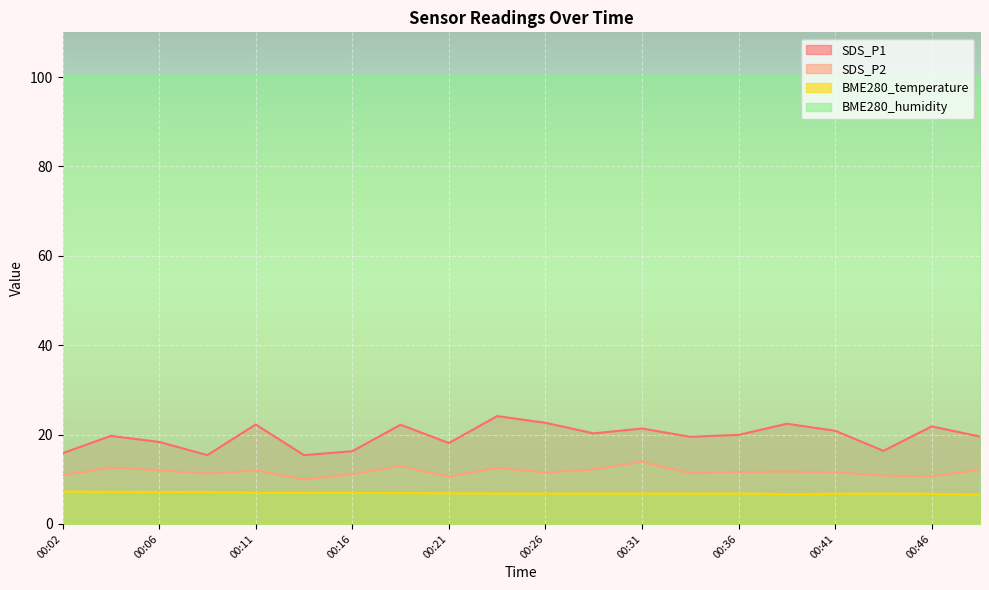

How many values in the SDS_P1 series are below 19?

7